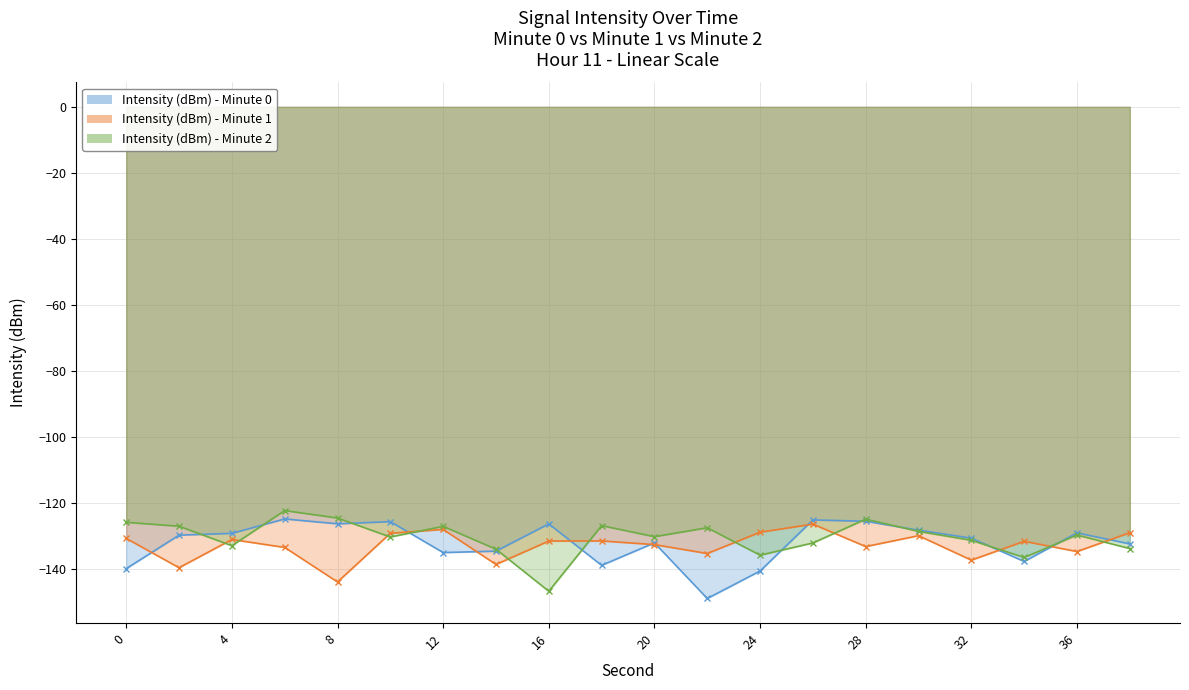

What is the minimum value for Intensity (dBm) - Minute 0?

-148.8